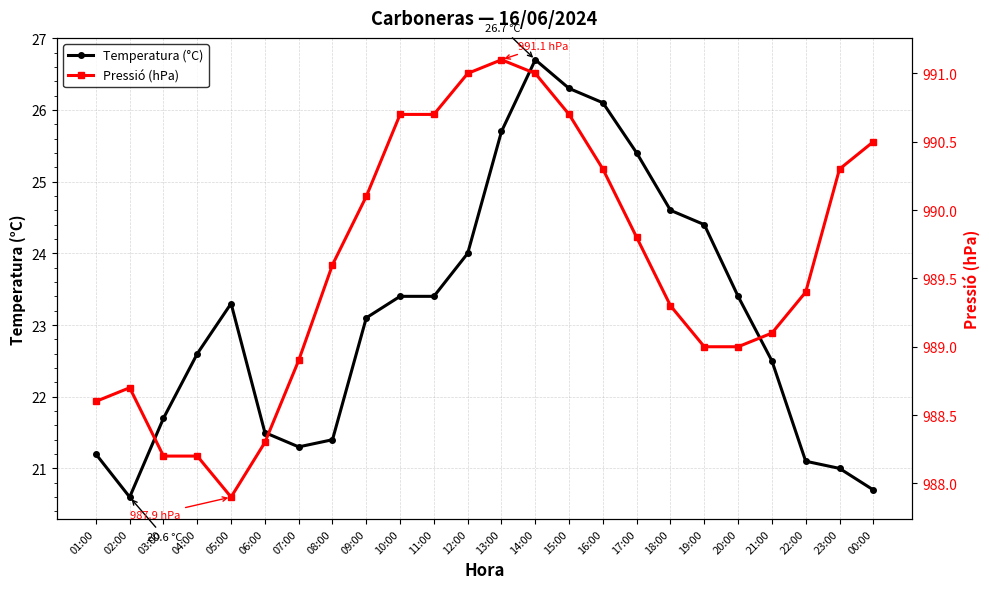

How many lines are shown in the chart?

2